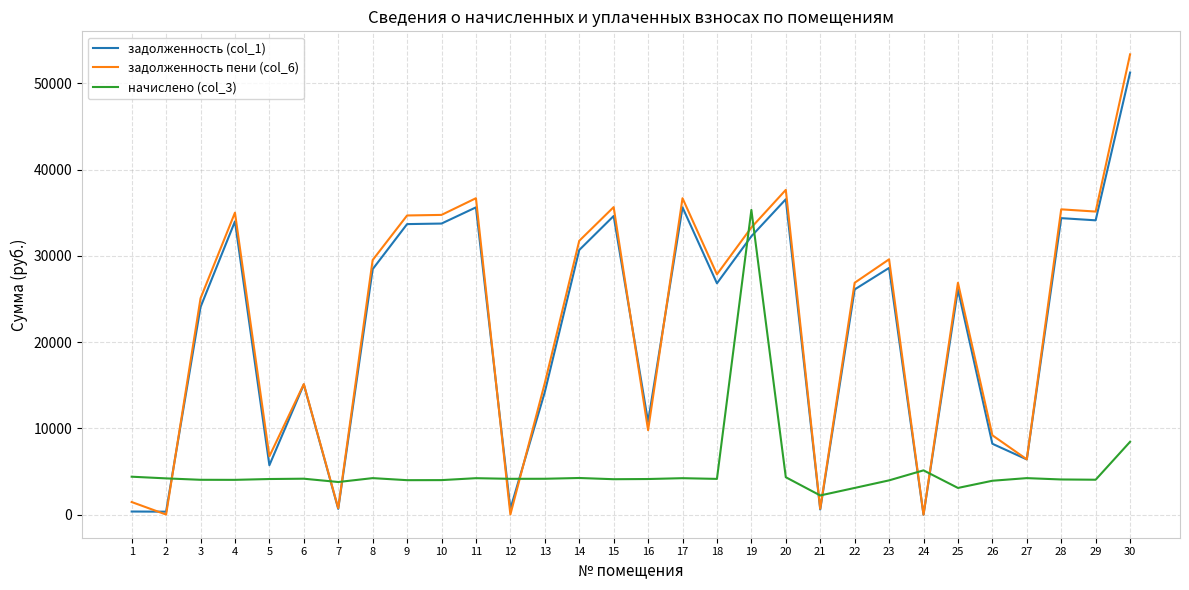

What is the sum of the начислено (col_3) values at 9 and 15?

8117.0